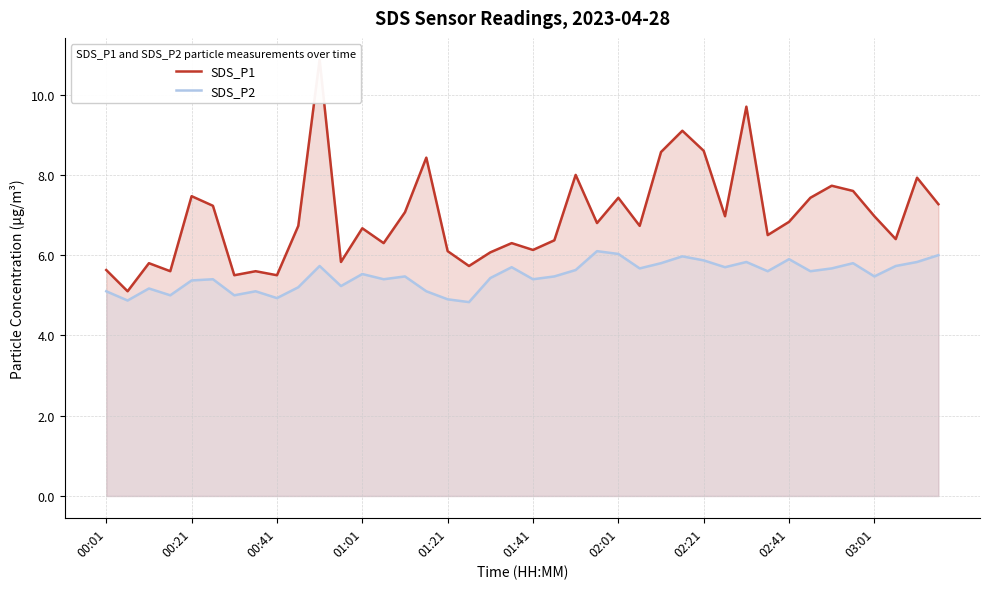

What is the lowest value of the SDS_P2 series?

4.8